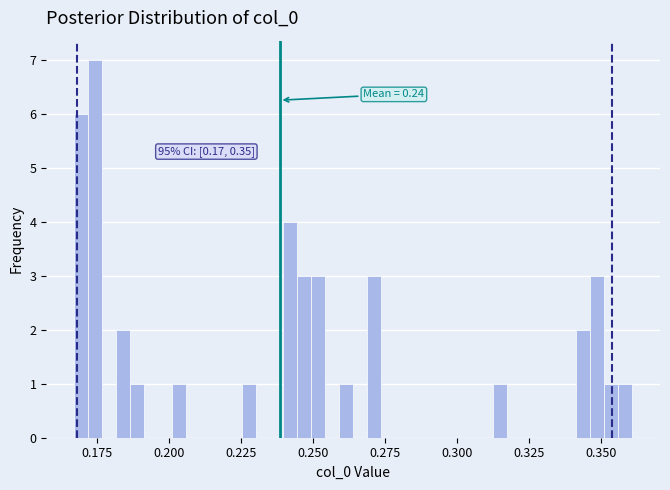

Read against the x-axis, roughly where is the centre of the tallest bar?

0.175